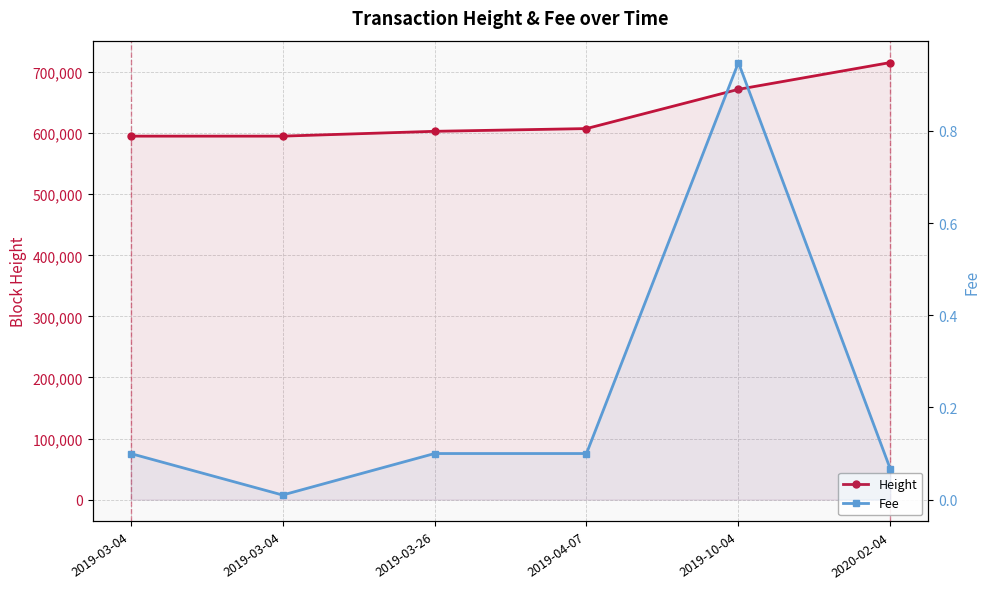

True or false: Height and Fee intersect in this chart.

False